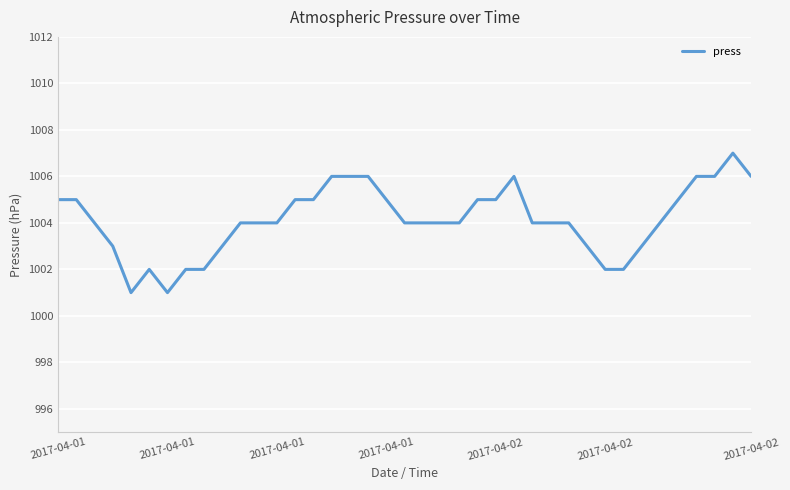

What is the difference between the maximum and minimum values?

6